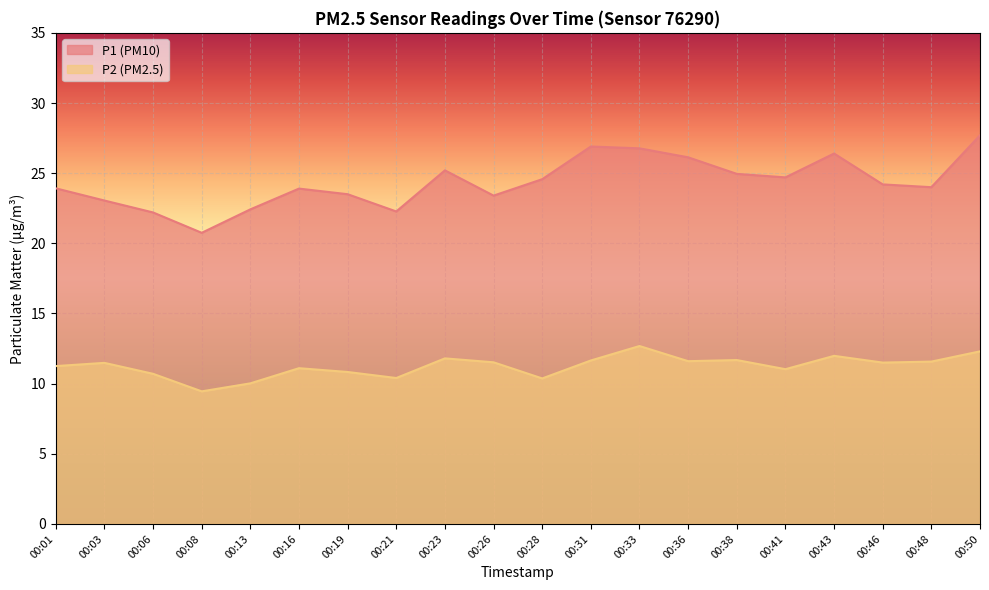

What is the average value of the P2 series?

11.2